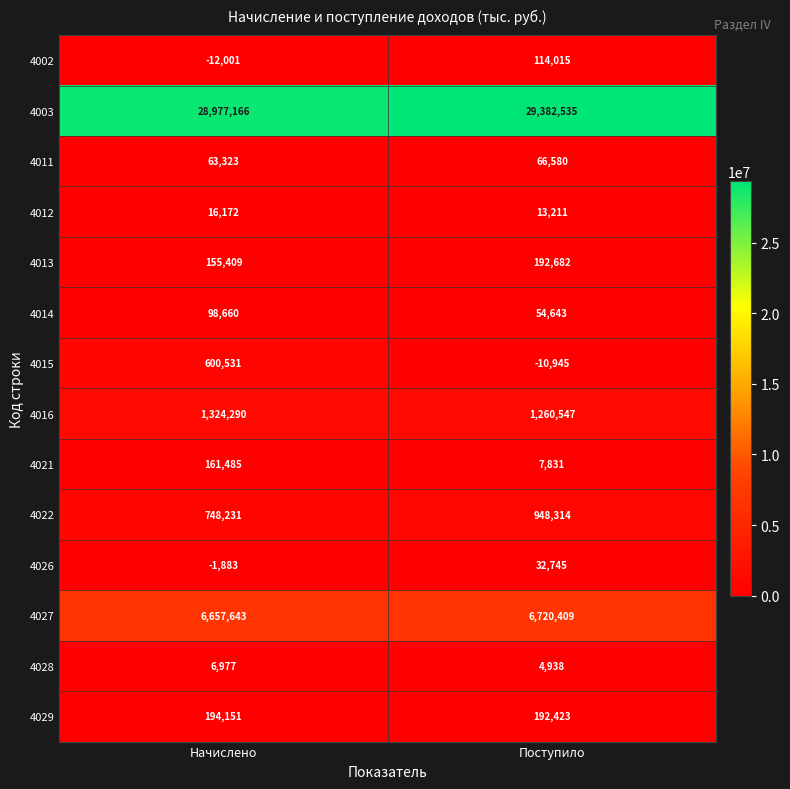

Which series has the widest spread of values?

4015